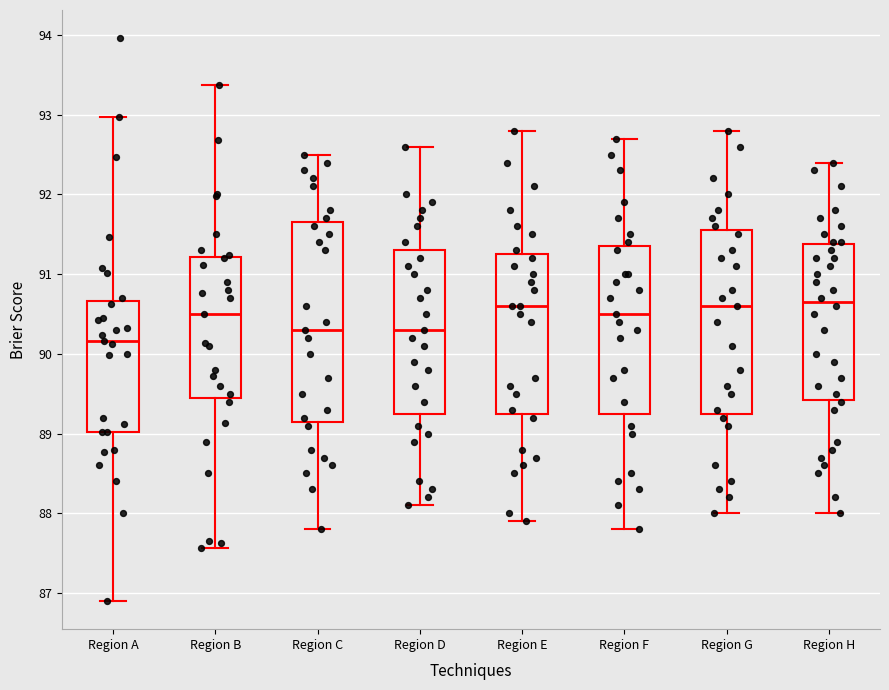

Reading left to right, read every box against the y-axis: the position of its median line, the range the box covers, and the ends of its whiskers. The values are not printed on the chart, so give them approximately, as read against the axis.

Region A: median 90.2, box 89.0 to 90.7, whiskers 86.9 to 93.0
Region B: median 90.5, box 89.5 to 91.2, whiskers 87.6 to 93.4
Region C: median 90.3, box 89.2 to 91.7, whiskers 87.8 to 92.5
Region D: median 90.3, box 89.3 to 91.3, whiskers 88.1 to 92.6
Region E: median 90.6, box 89.3 to 91.3, whiskers 87.9 to 92.8
Region F: median 90.5, box 89.3 to 91.4, whiskers 87.8 to 92.7
Region G: median 90.6, box 89.3 to 91.6, whiskers 88.0 to 92.8
Region H: median 90.7, box 89.4 to 91.4, whiskers 88.0 to 92.4